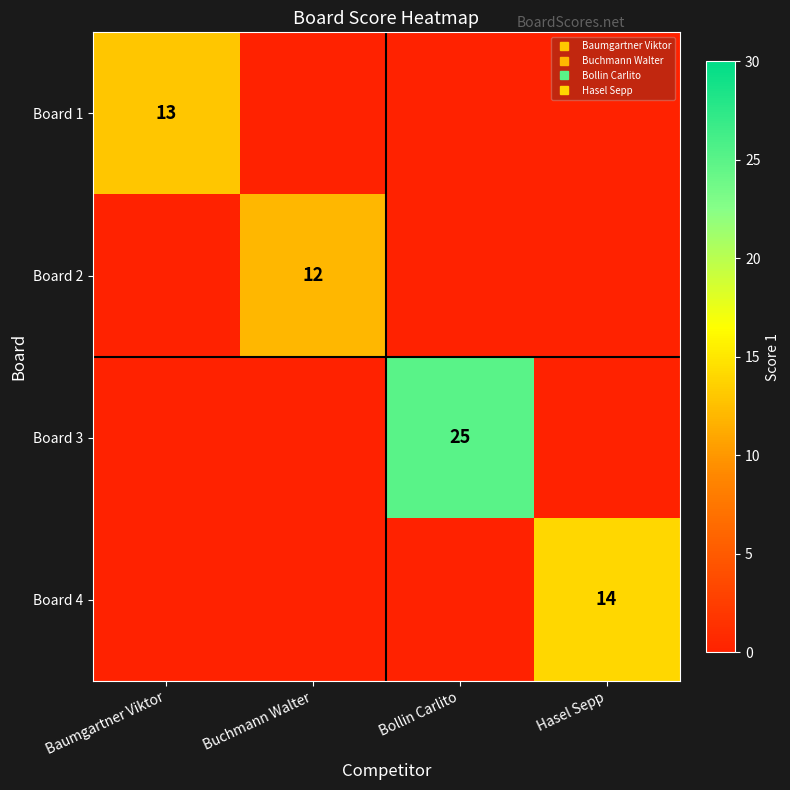

Between Hasel Sepp and Buchmann Walter, which is larger?

Hasel Sepp